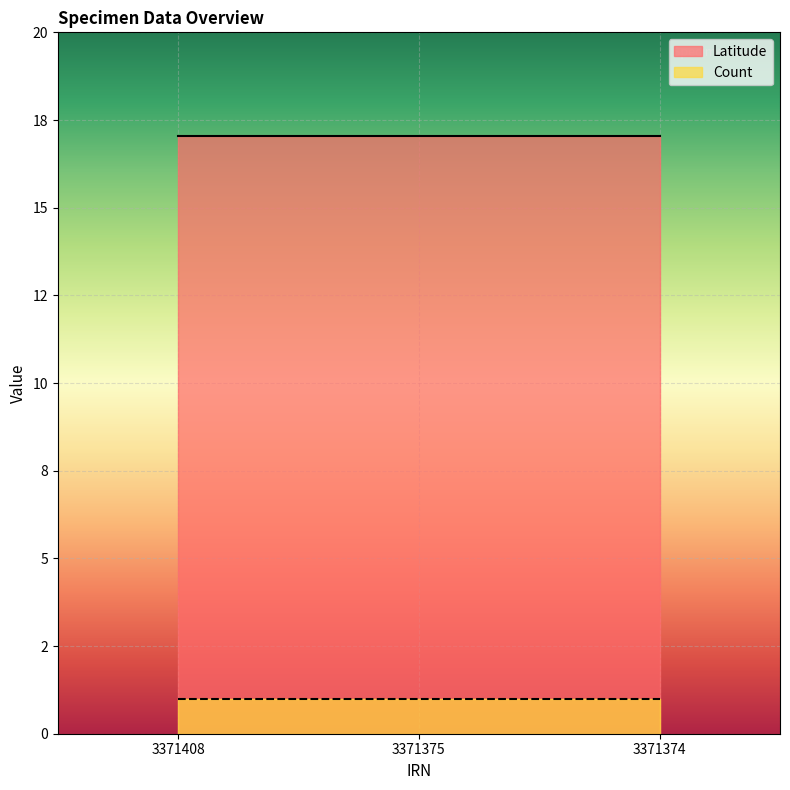

Which series has the largest total across all categories?

Latitude